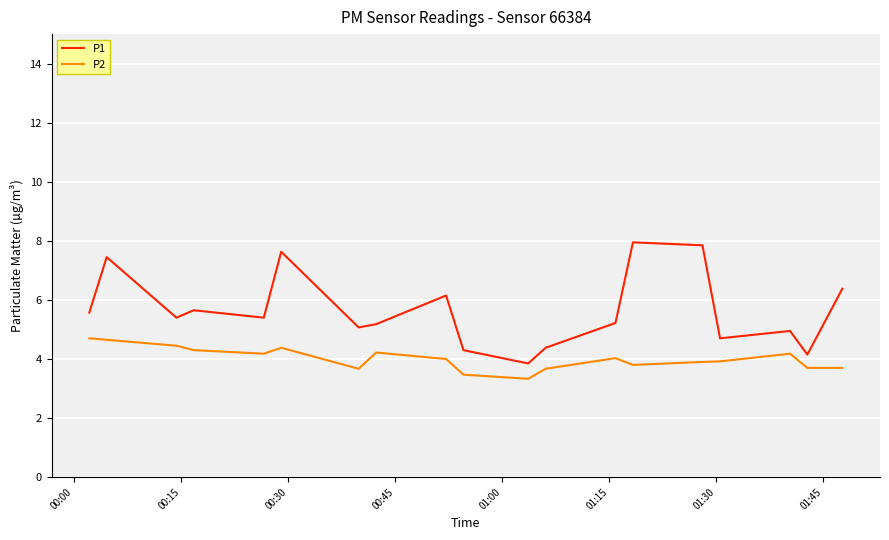

At how many categories does at least one series exceed 4?

18